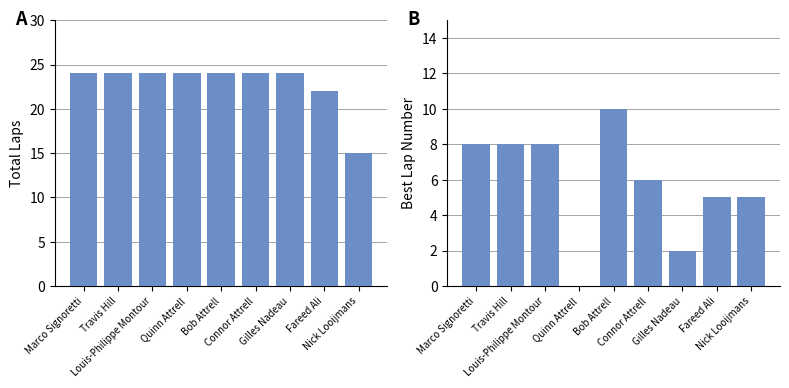

At how many categories does at least one series exceed 0?

9